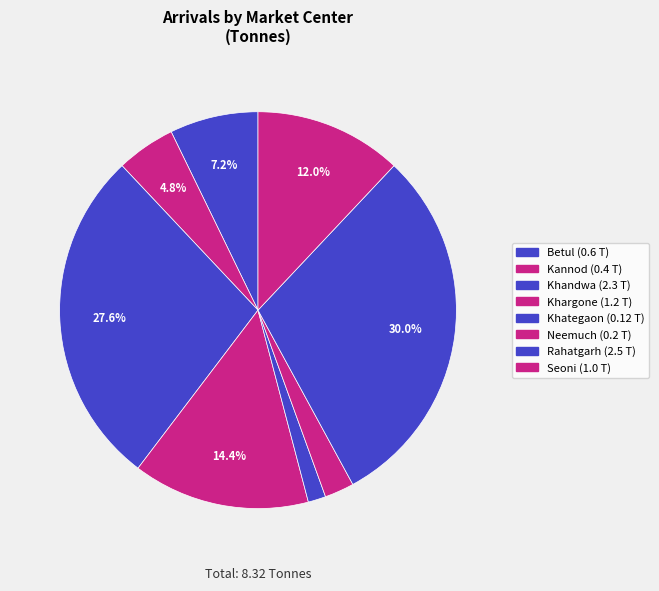

What is the largest slice in the pie chart?

Rahatgarh